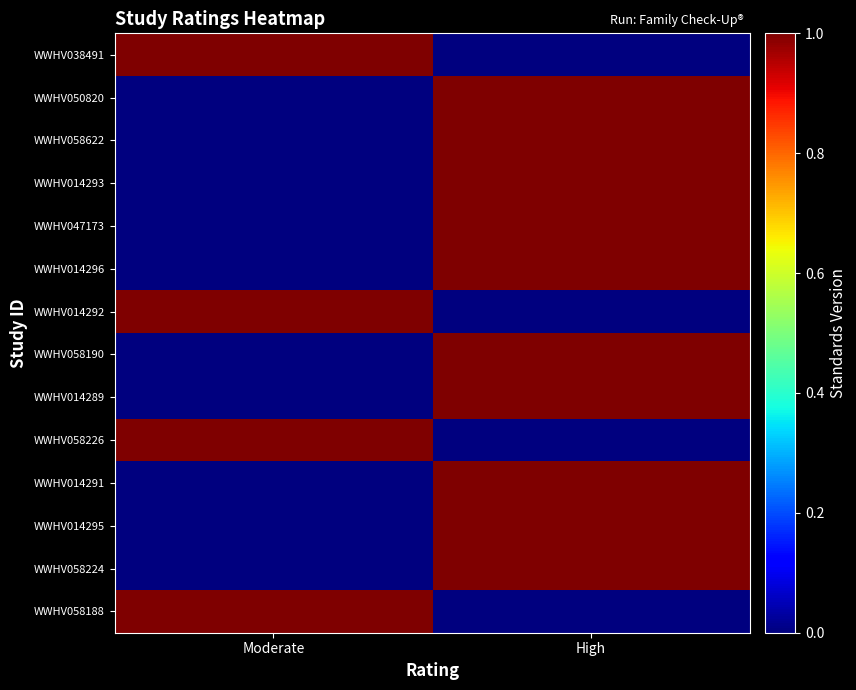

Reading right to left, what are all the values shown in this chart?

WWHV038491: High=0	Moderate=1
WWHV050820: High=1	Moderate=0
WWHV058622: High=1	Moderate=0
WWHV014293: High=1	Moderate=0
WWHV047173: High=1	Moderate=0
WWHV014296: High=1	Moderate=0
WWHV014292: High=0	Moderate=1
WWHV058190: High=1	Moderate=0
WWHV014289: High=1	Moderate=0
WWHV058226: High=0	Moderate=1
WWHV014291: High=1	Moderate=0
WWHV014295: High=1	Moderate=0
WWHV058224: High=1	Moderate=0
WWHV058188: High=0	Moderate=1